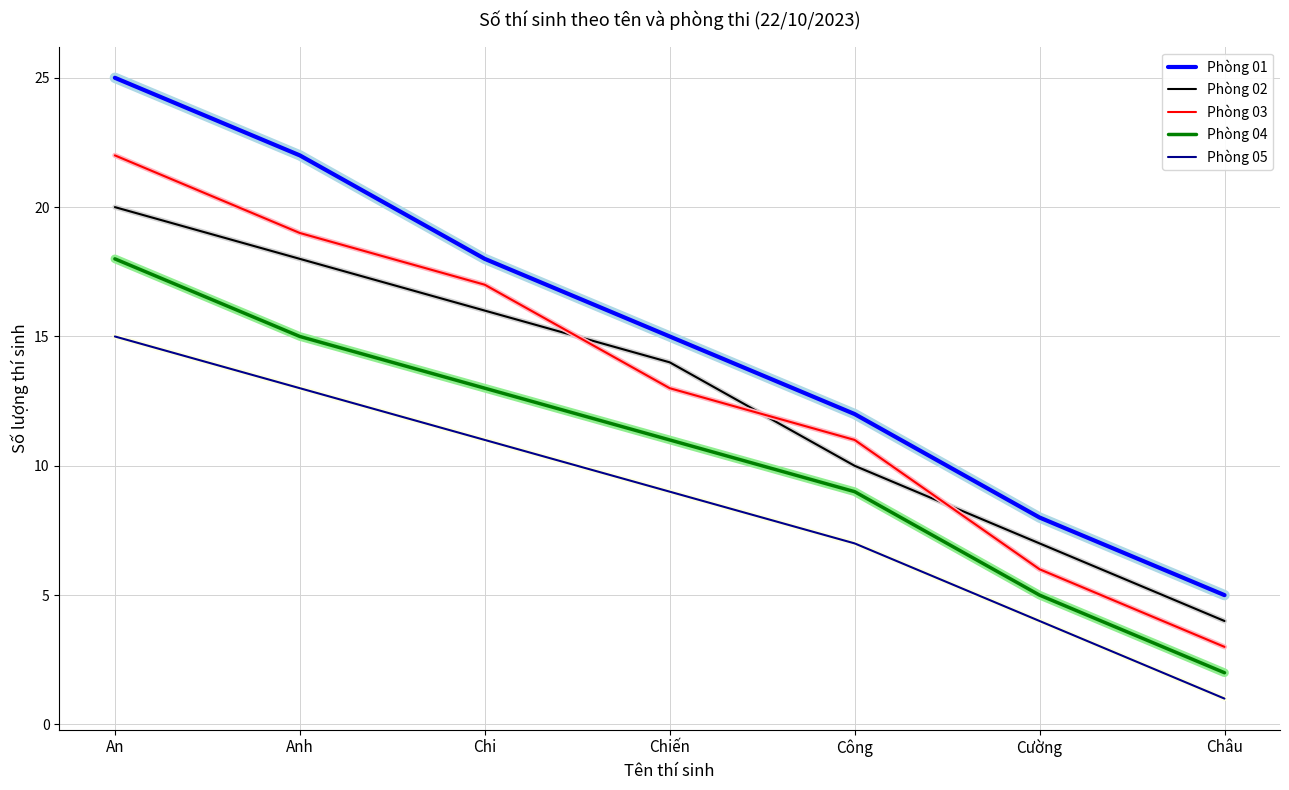

True or false: Phòng 04 and Phòng 03 cross at least once.

False